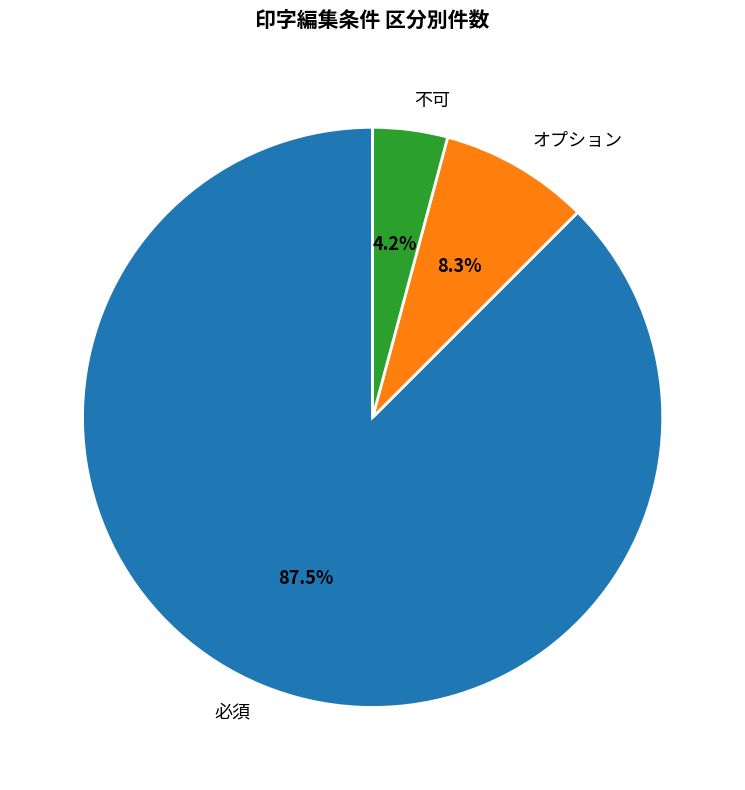

Which slice is the smallest?

不可